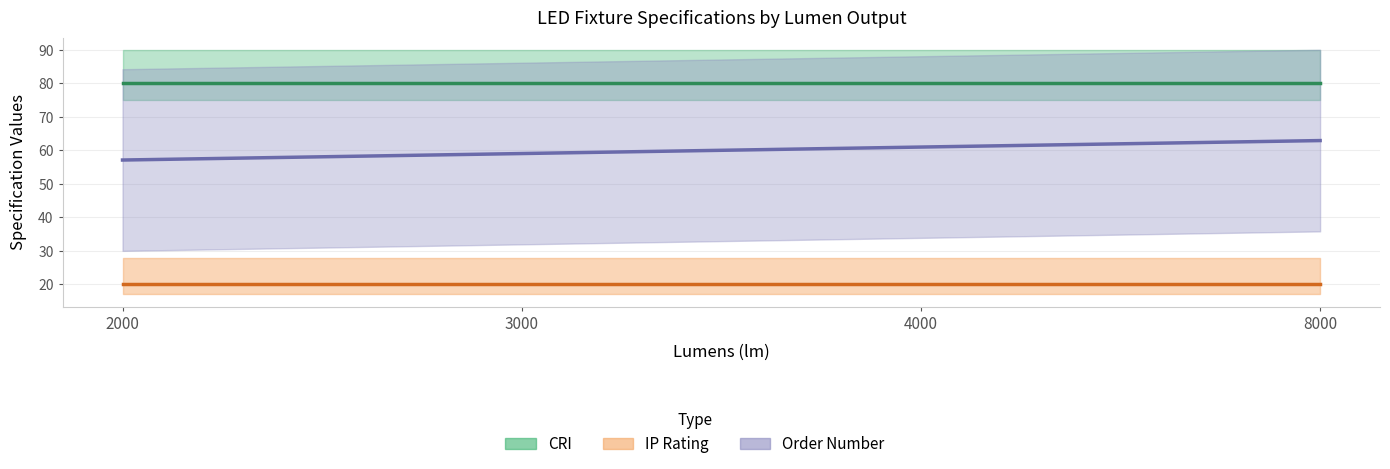

True or false: CRI and IP Rating cross at least once.

False